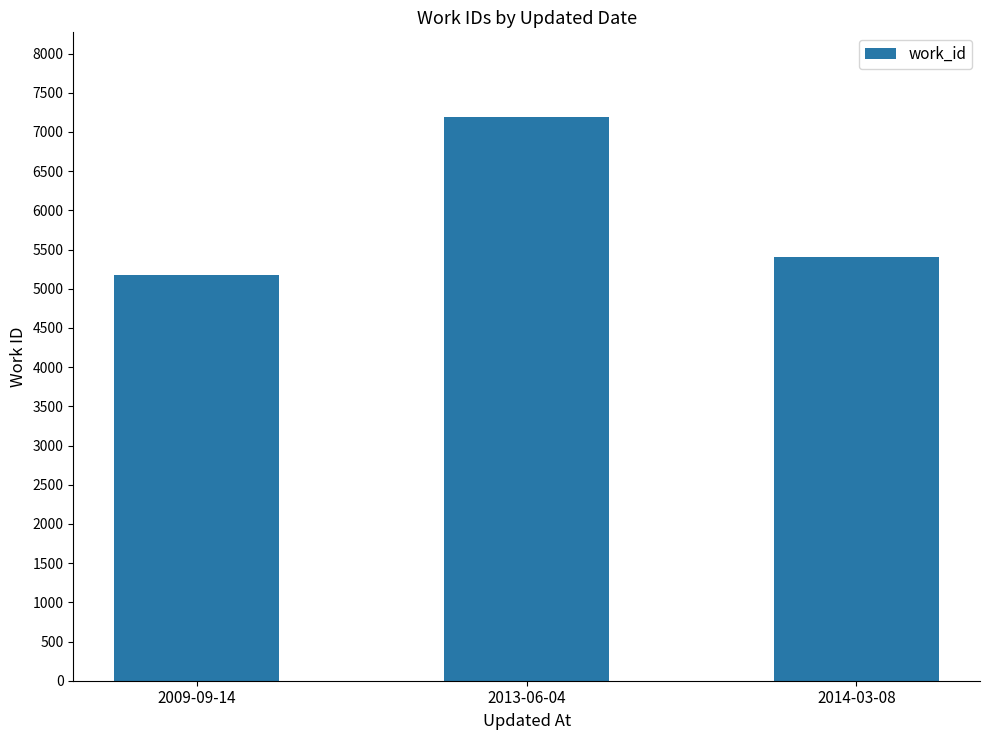

What is the smallest value displayed?

5175